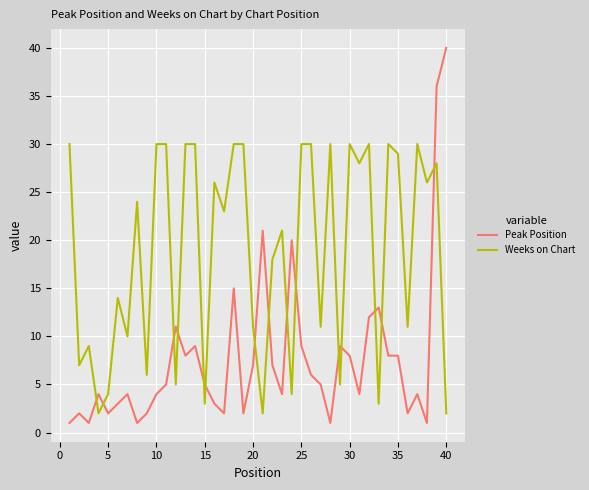

How many distinct data groups are displayed?

2